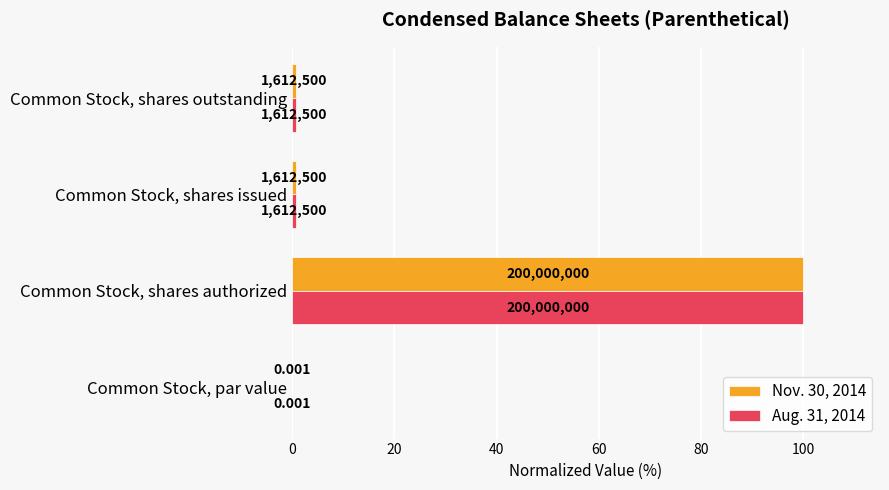

What is the greatest value displayed?

100.0